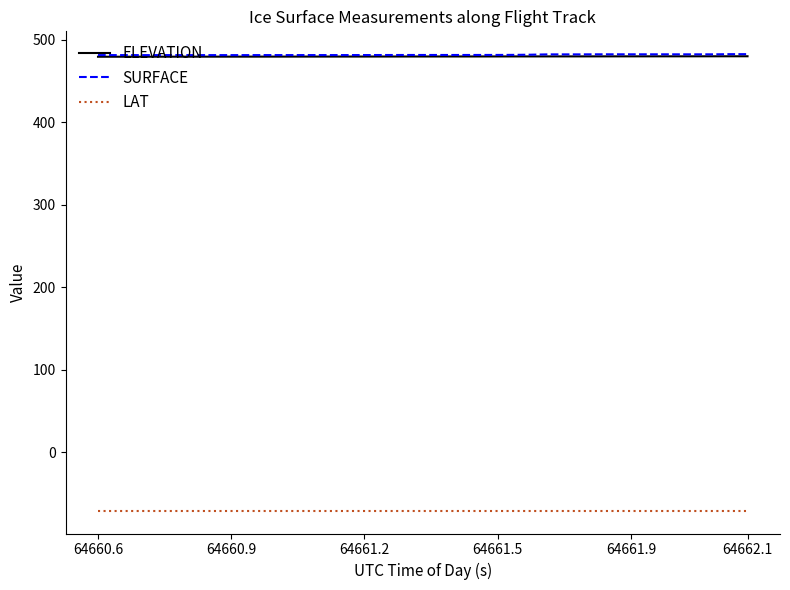

What is the maximum value for SURFACE?

482.4